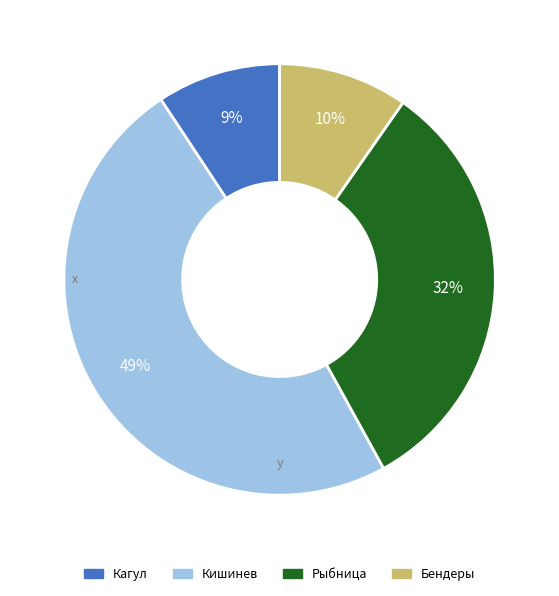

Is the sum of Кагул and Рыбница greater than half?

No